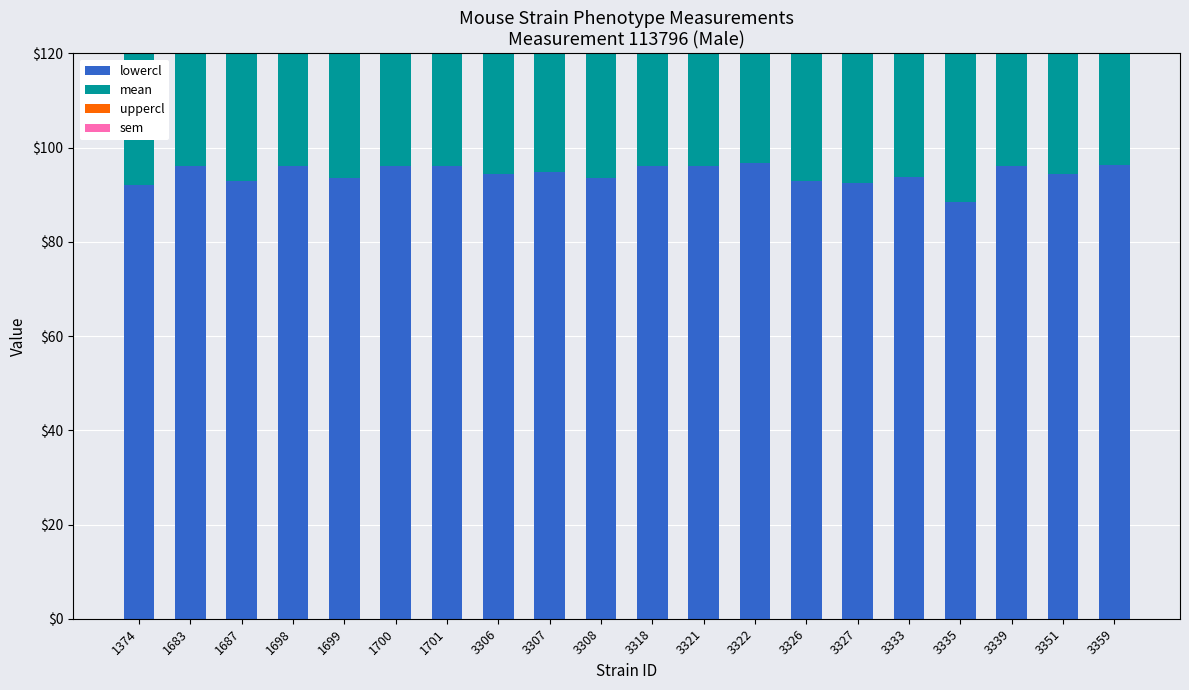

Where does the sem series first go above 2?

1374